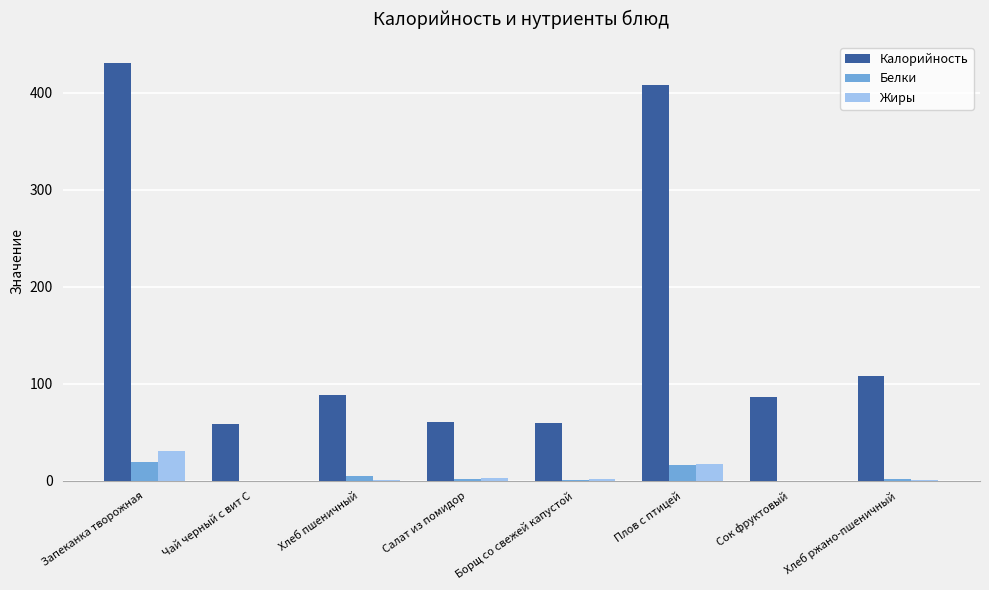

What is the total value across all series at Плов с птицей?

440.8